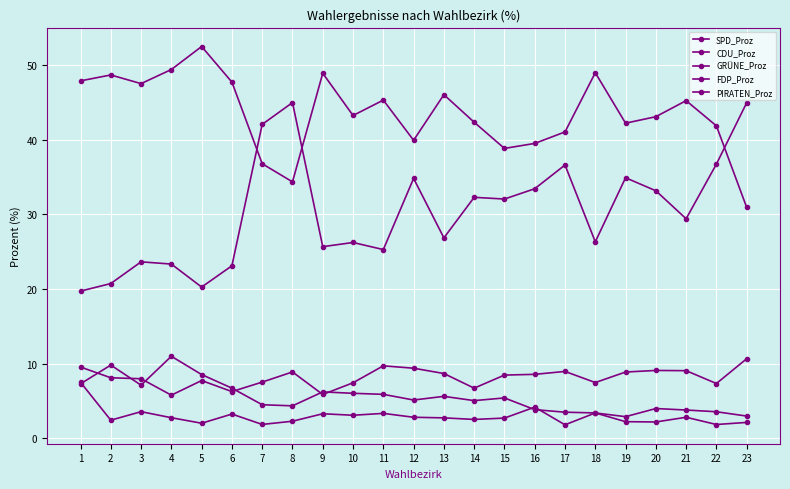

Rank the series at 6 from highest to lowest value.

SPD_Proz, CDU_Proz, FDP_Proz, GRÜNE_Proz, PIRATEN_Proz